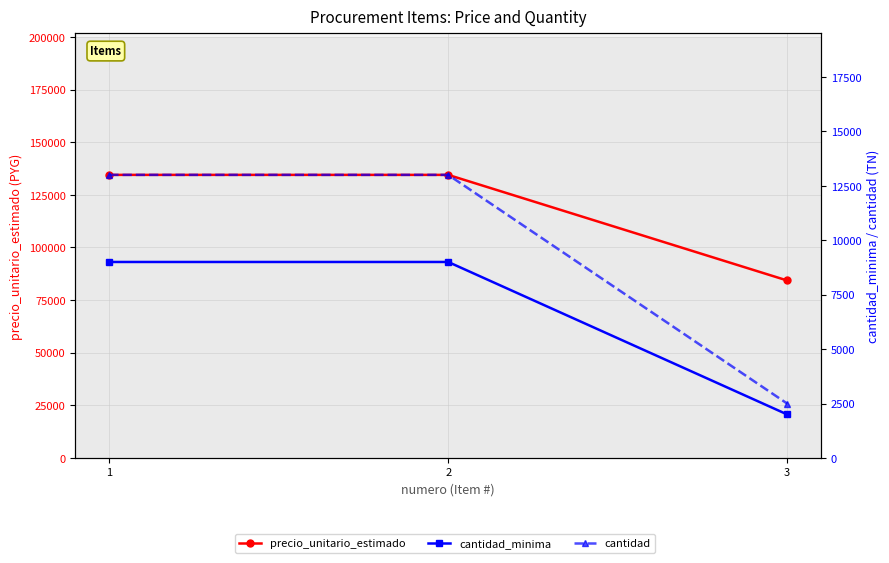

Which has a higher value, 1 or 2?

1